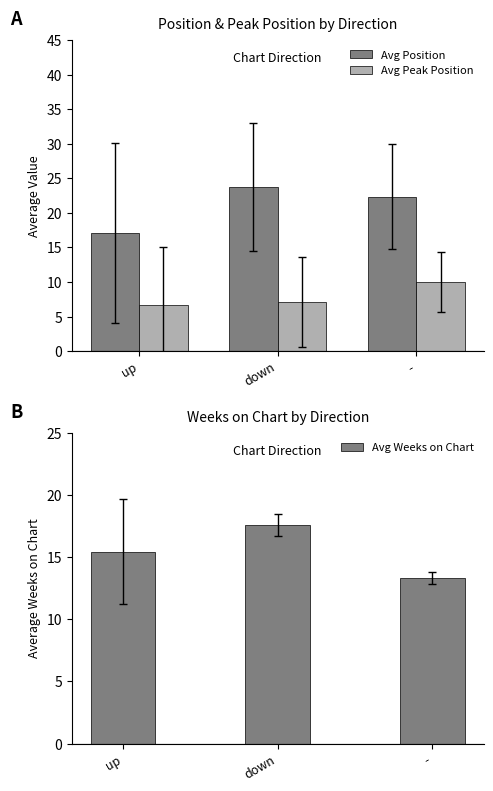

The value of Avg Weeks on Chart at up is 3.2. True or false?

False